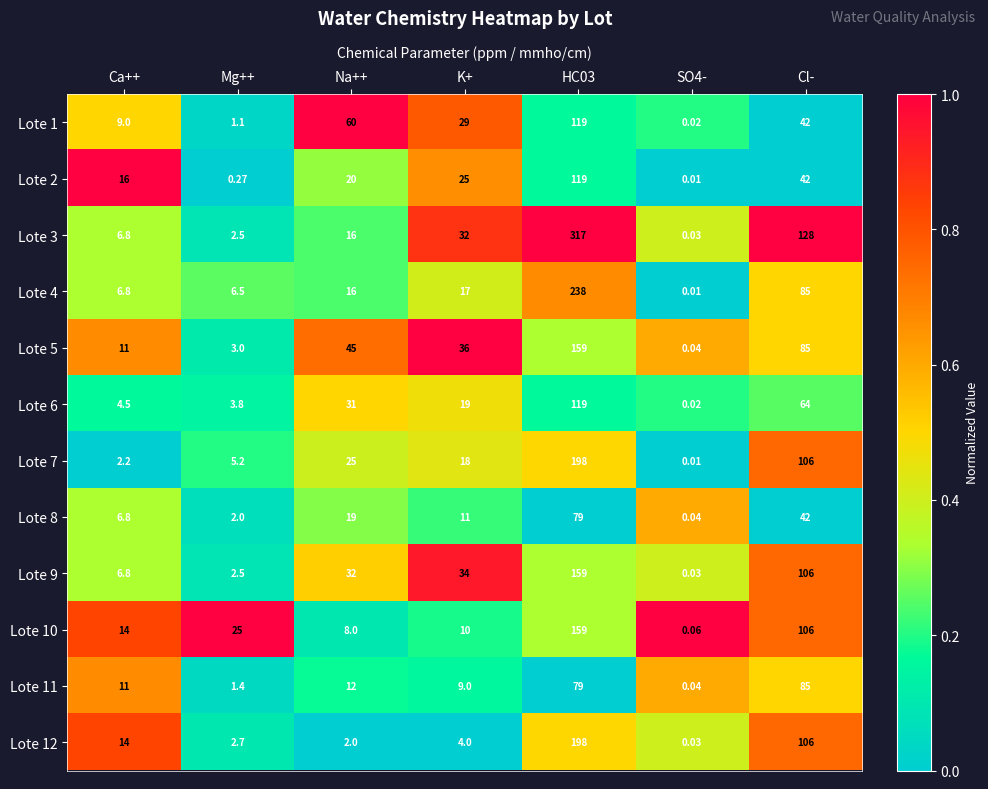

Is the value of Lote 12 at Cl- greater than the value of Lote 1 at Na++?

Yes